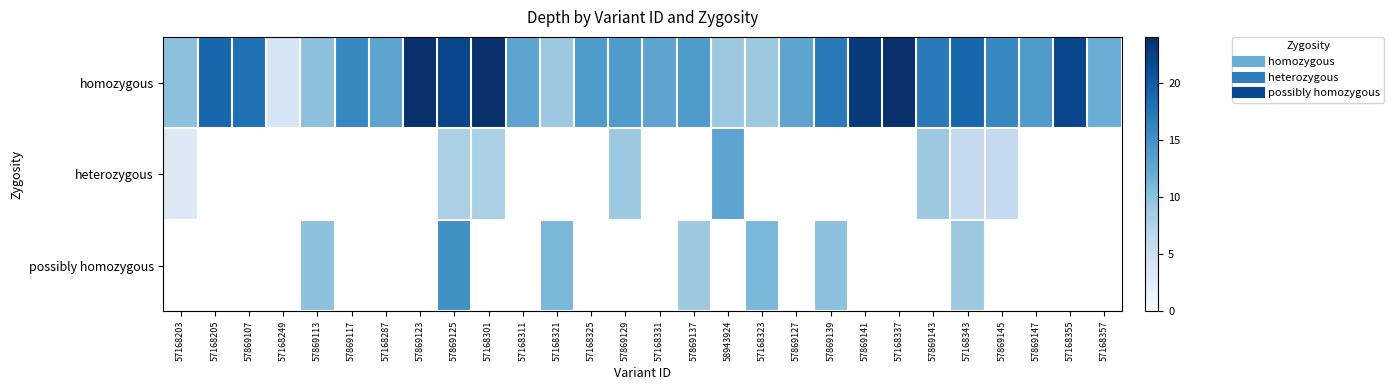

At which category is the sum across all series the highest?

57869125